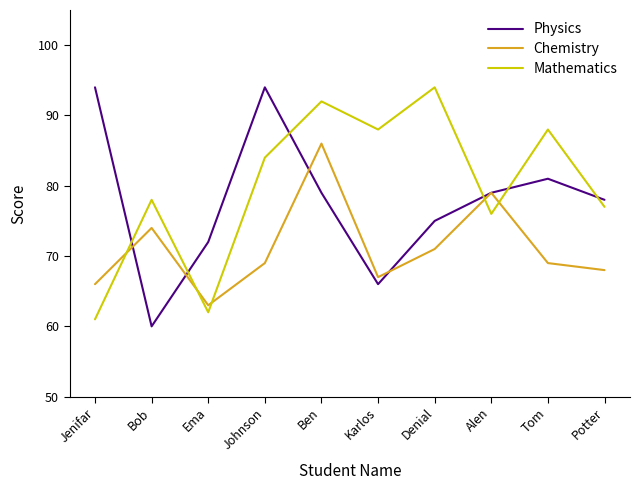

Reading left to right, list all the values displayed in this chart.

Physics: Jenifar=94	Bob=60	Ema=72	Johnson=94	Ben=79	Karlos=66	Denial=75	Alen=79	Tom=81	Potter=78
Chemistry: Jenifar=66	Bob=74	Ema=63	Johnson=69	Ben=86	Karlos=67	Denial=71	Alen=79	Tom=69	Potter=68
Mathematics: Jenifar=61	Bob=78	Ema=62	Johnson=84	Ben=92	Karlos=88	Denial=94	Alen=76	Tom=88	Potter=77